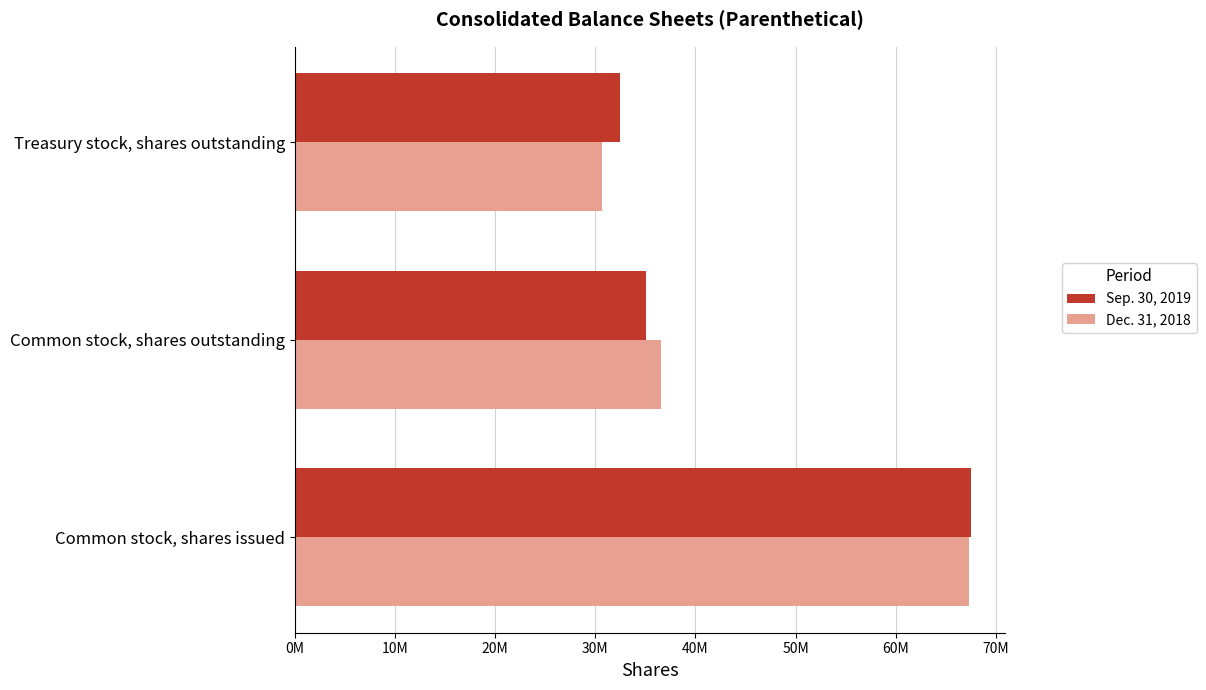

Which series has the largest range (max minus min)?

Dec. 31, 2018